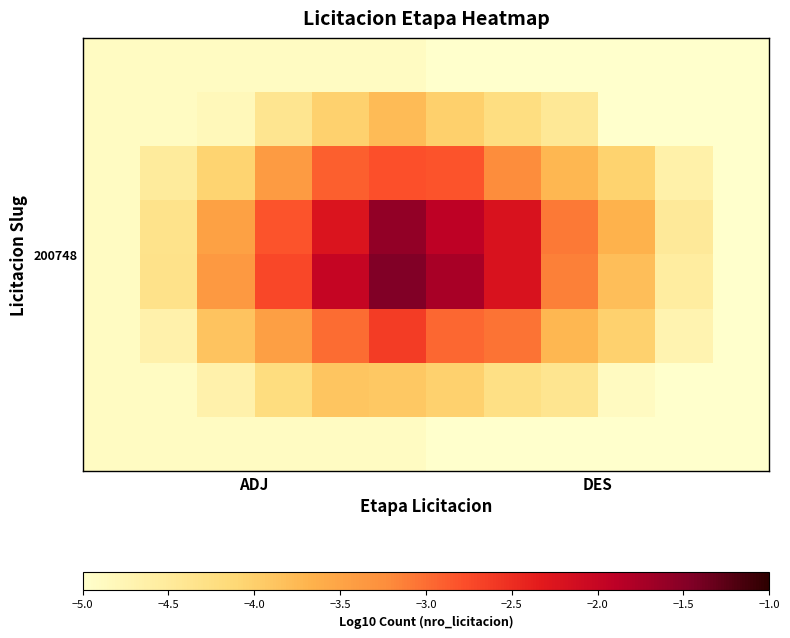

What is the smallest value displayed?

-5.0